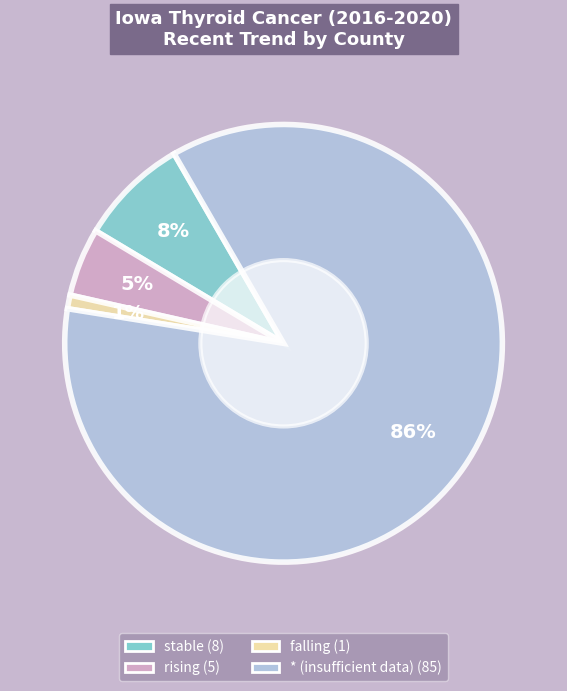

How many slices are in this pie chart?

4